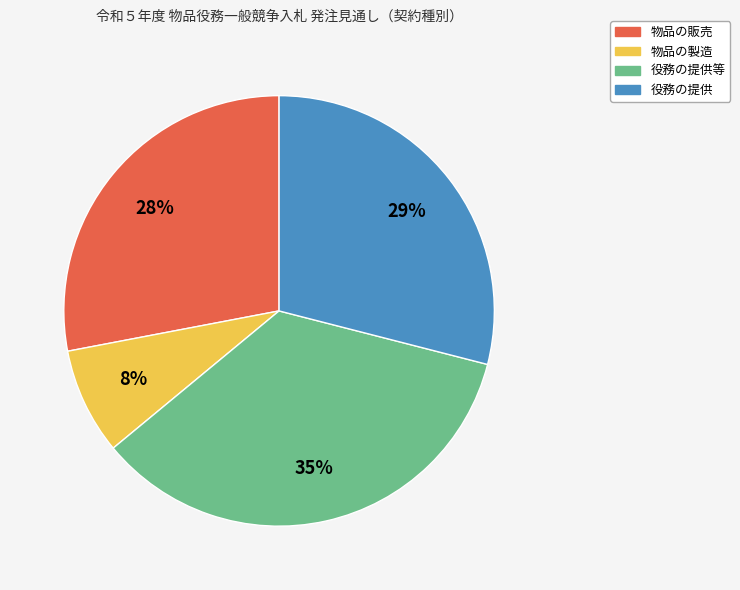

To the nearest percent, what is the difference between the largest and smallest slice percentages?

27%